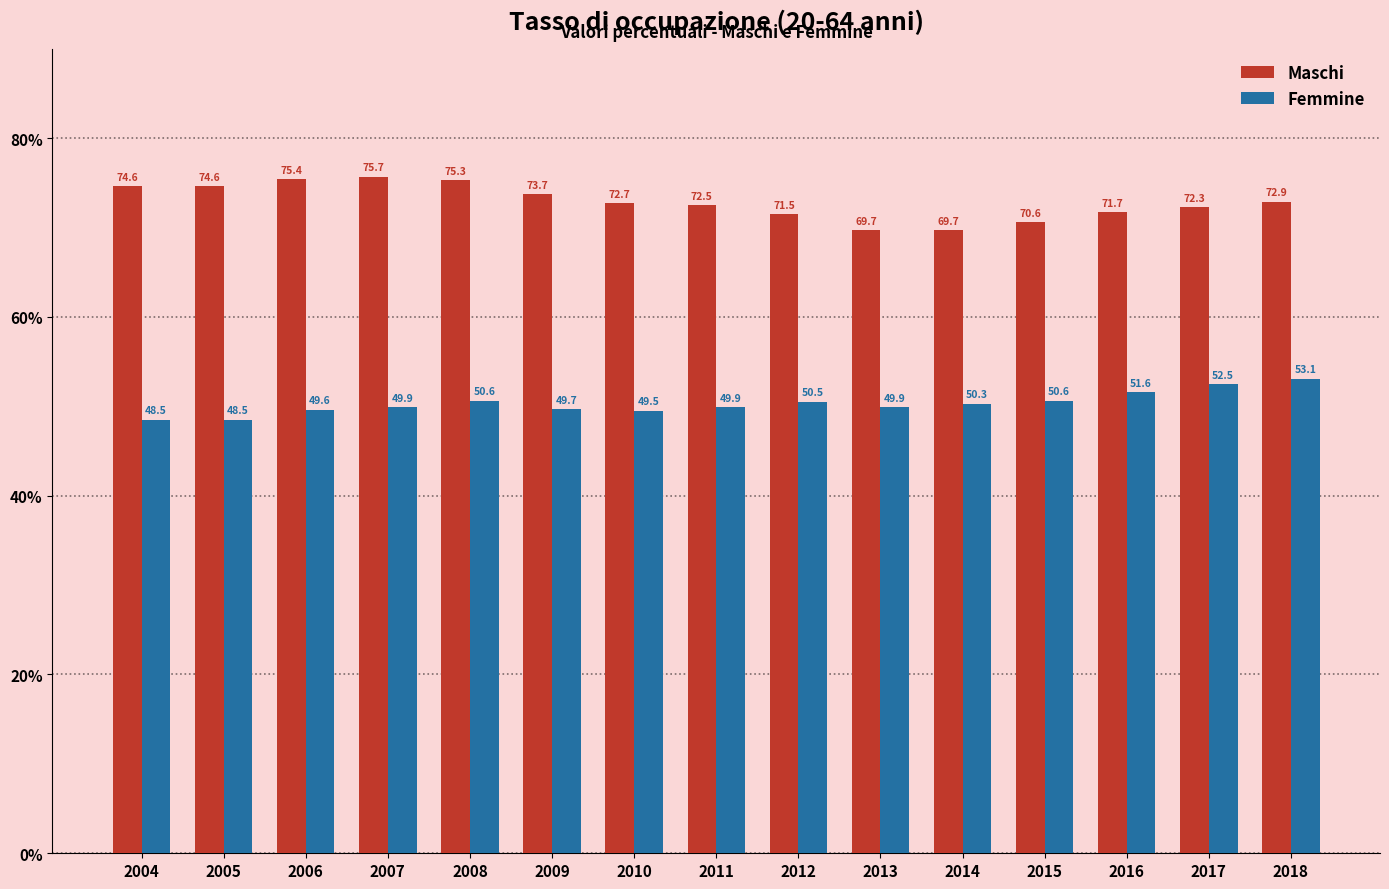

At which label does Femmine reach its peak?

2018